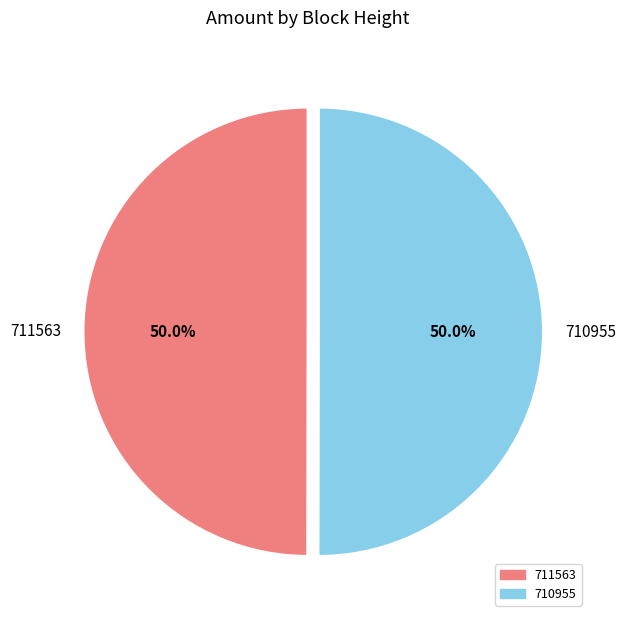

How much of the chart is everything except 710955?

50.0%